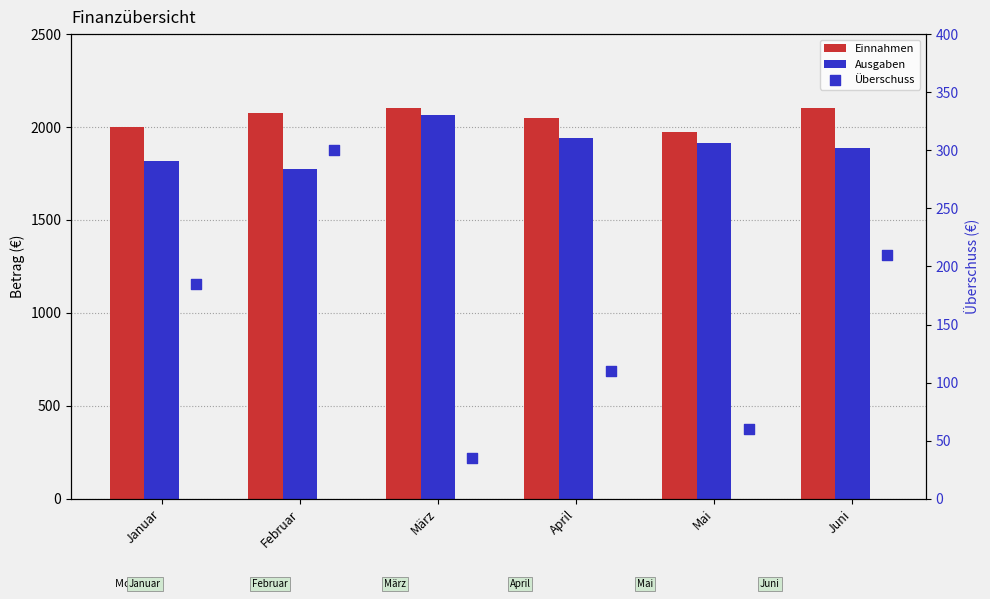

At which category is the sum across all series the highest?

März